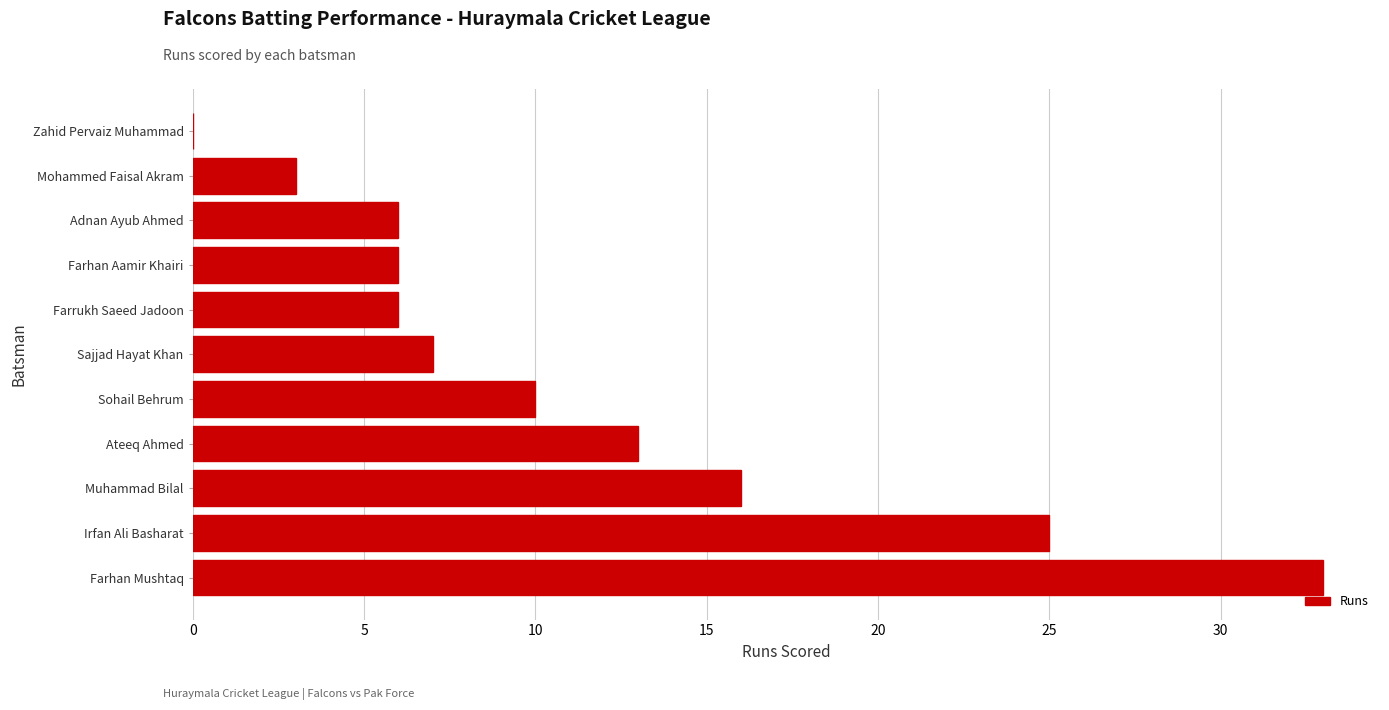

What is the sum of all values?

125